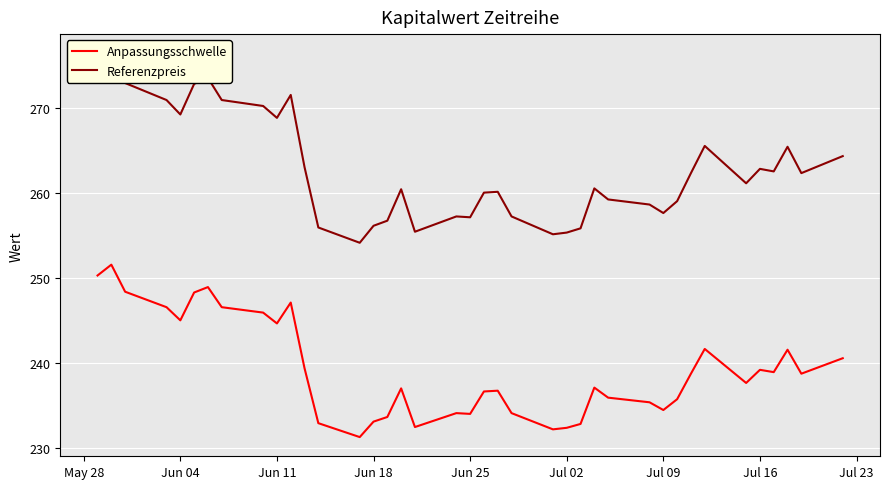

What is the highest value of the Anpassungsschwelle series?

251.5